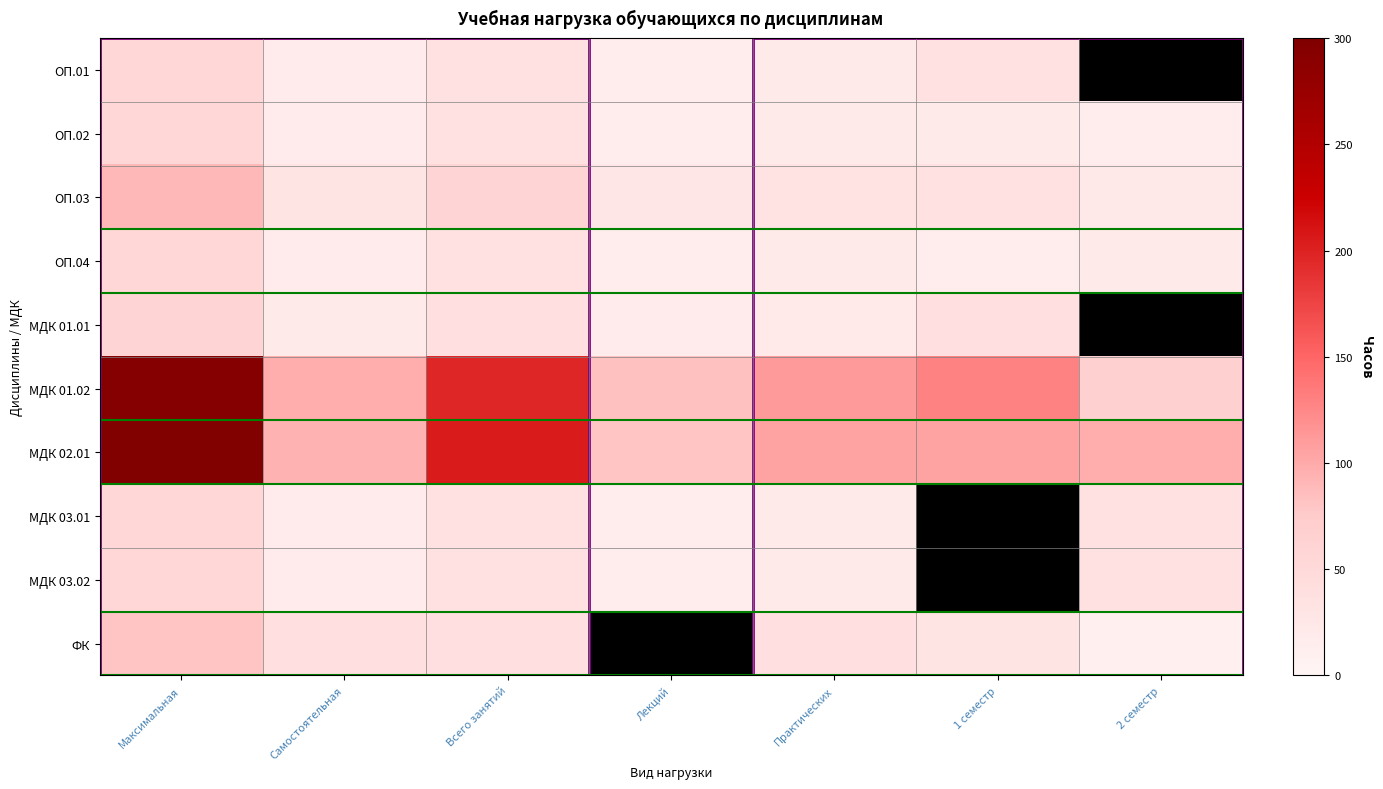

The МДК 03.02 series shows 23.5 at Самостоятельная. True or false?

False